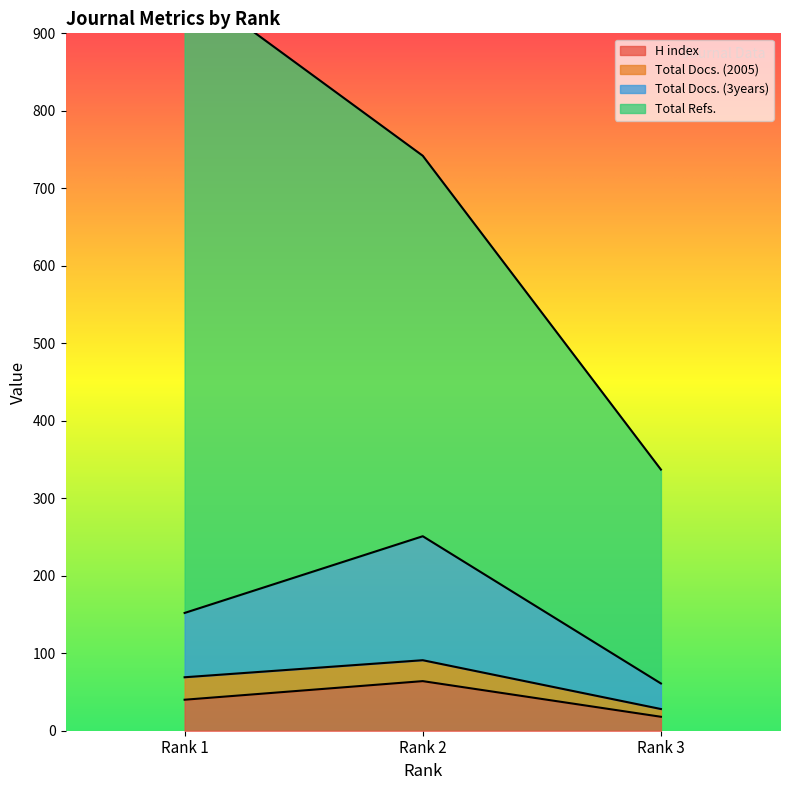

At which label does H index reach its peak?

Rank 2